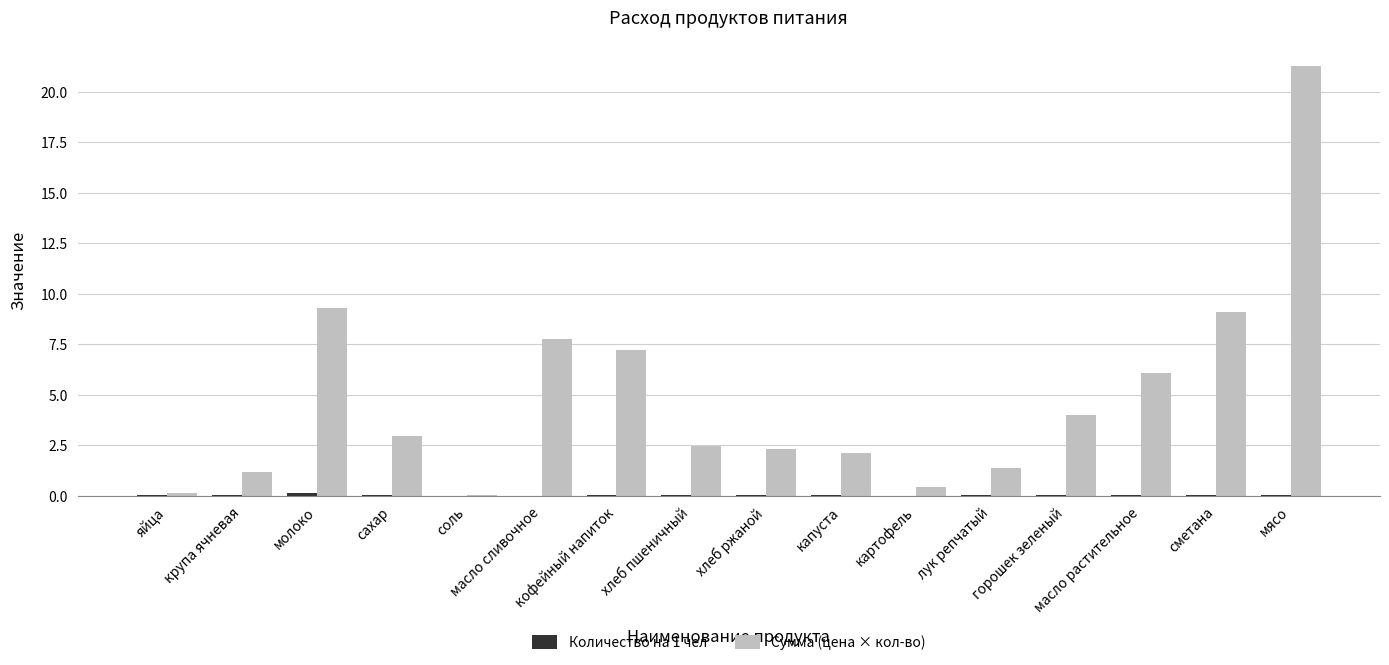

Which series has the largest total across all categories?

Сумма (цена × кол-во)